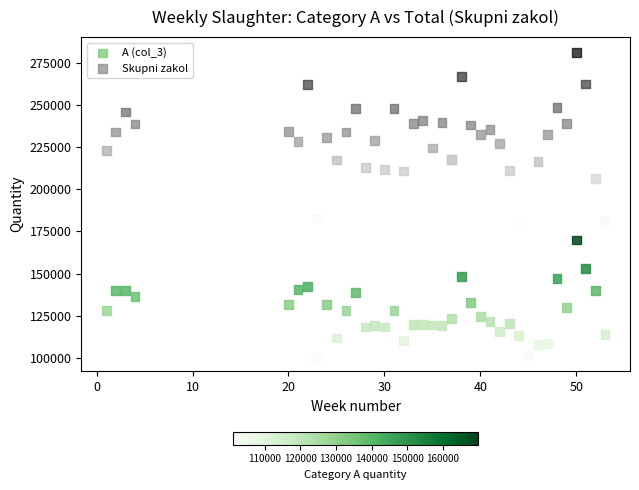

What is the X range (max minus min) for the scatter plot?

52